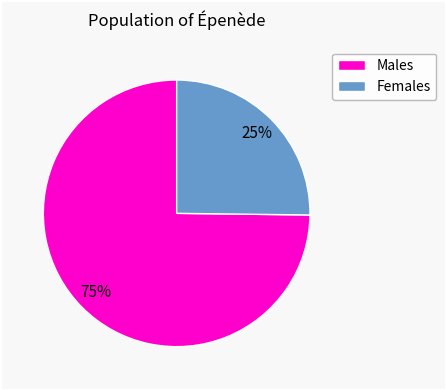

Count the number of slices in the pie.

2